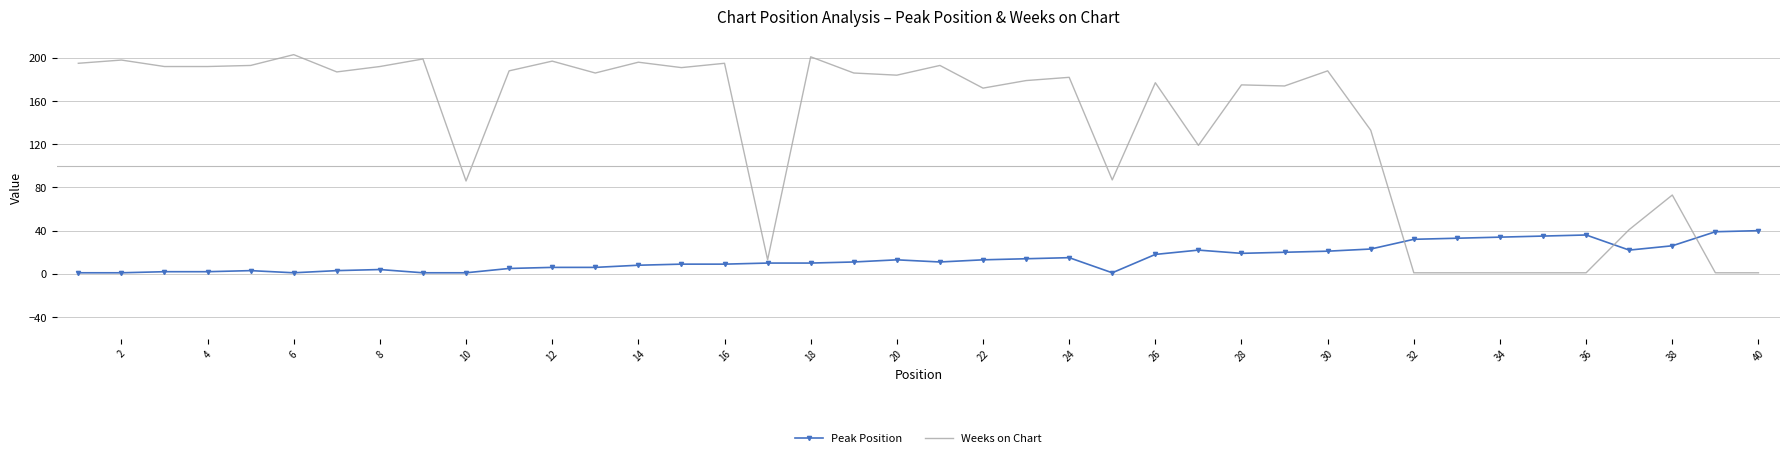

Rank the series by their maximum value, from lowest to highest.

Peak Position, Weeks on Chart